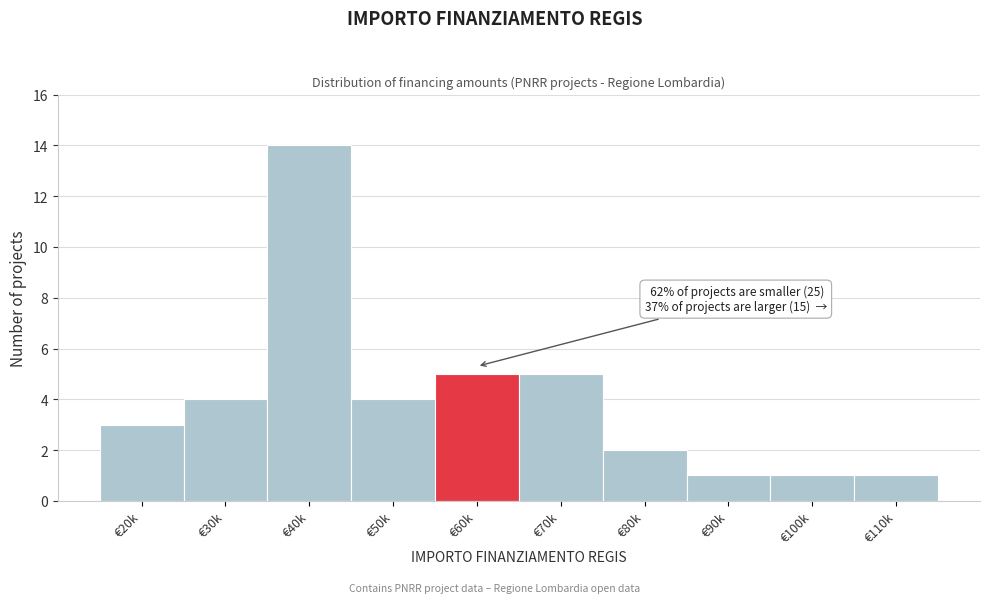

Reading left to right, what are all the values shown in this chart?

3	4	14	4	5	5	2	1	1	1